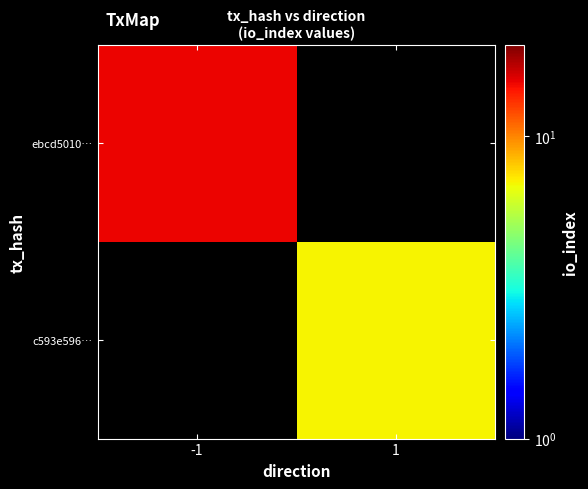

Rank the categories by ebcd5010… value from highest to lowest.

-1, 1